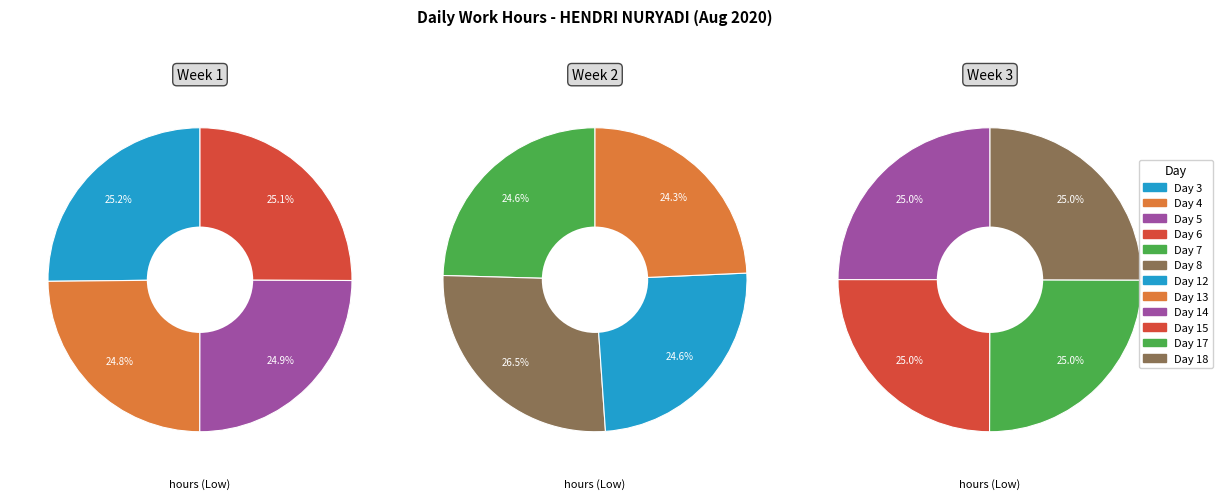

What is the change in value from Day 8 to Day 18?

-1.0